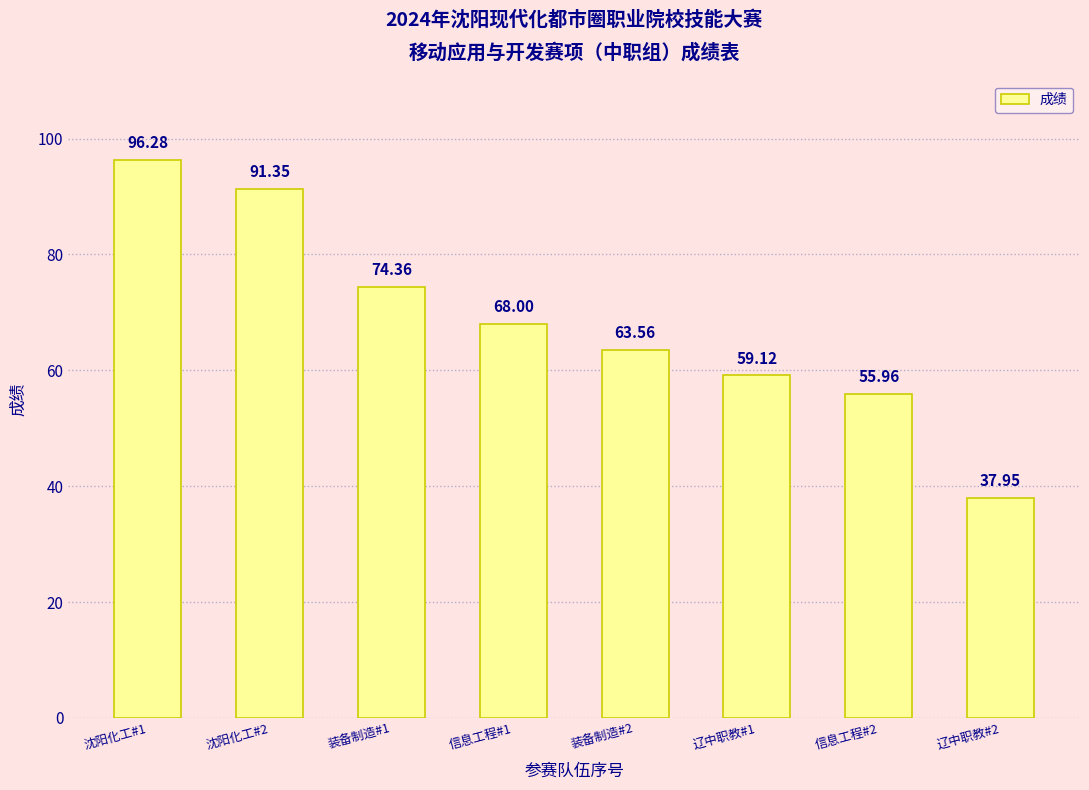

How many categories are shown in the chart?

8